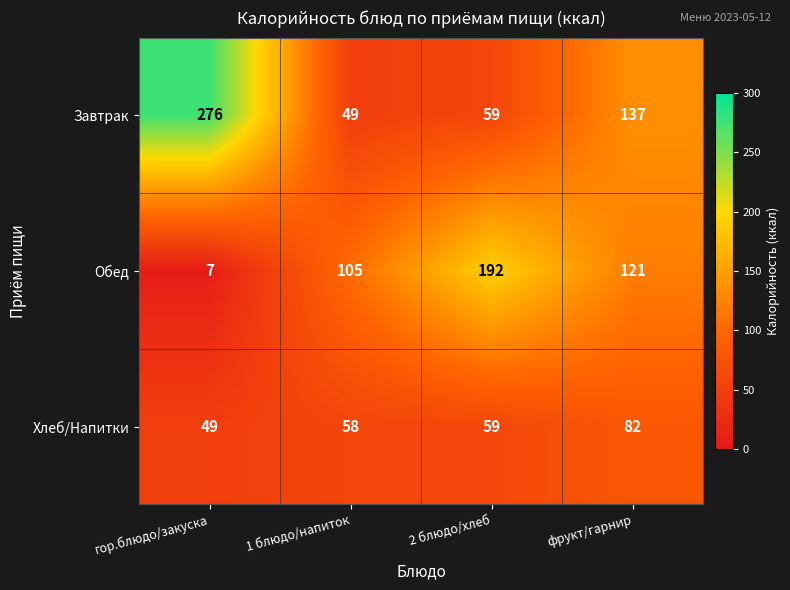

What is the difference between the Хлеб/Напитки values at 2 блюдо/хлеб and гор.блюдо/закуска?

10